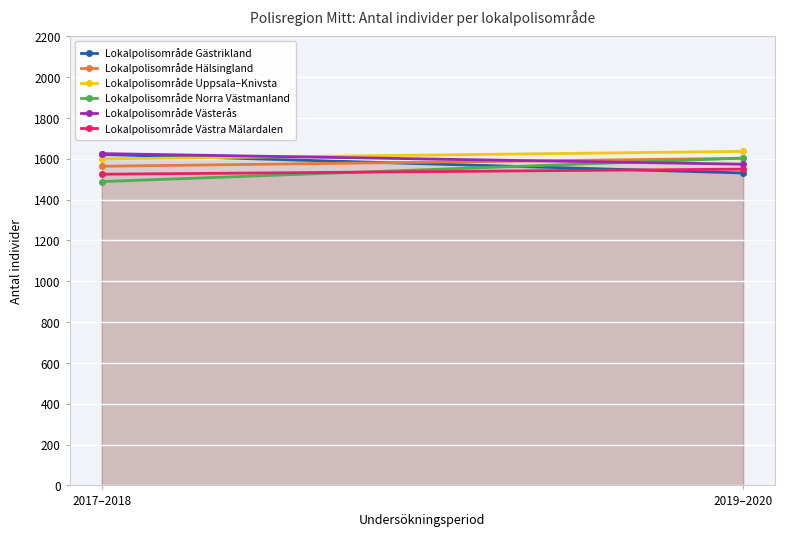

True or false: Lokalpolisområde Västra Mälardalen has a value of 1524 at 2017–2018.

True